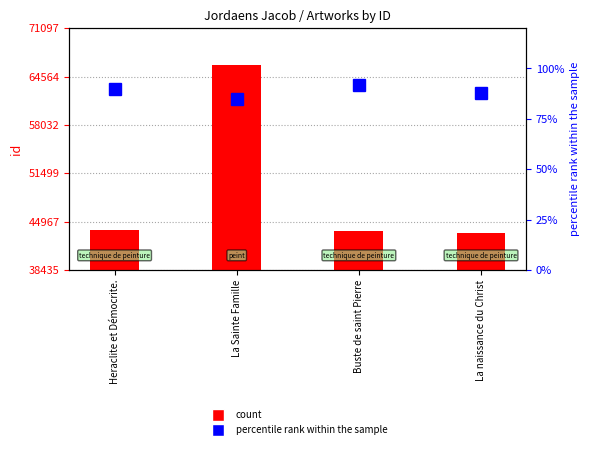

Which category has the lowest value in the count series?

La naissance du Christ